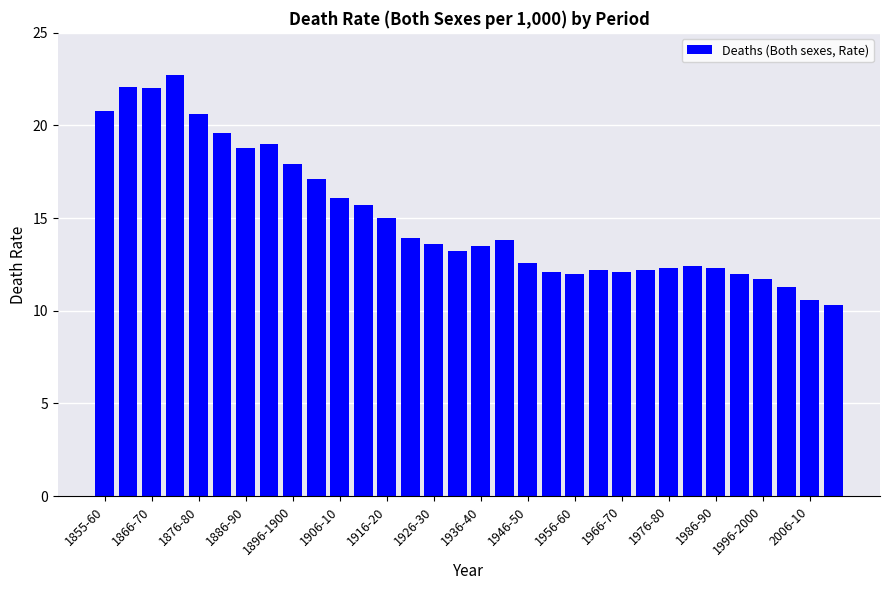

What is the maximum value shown in the chart?

22.7